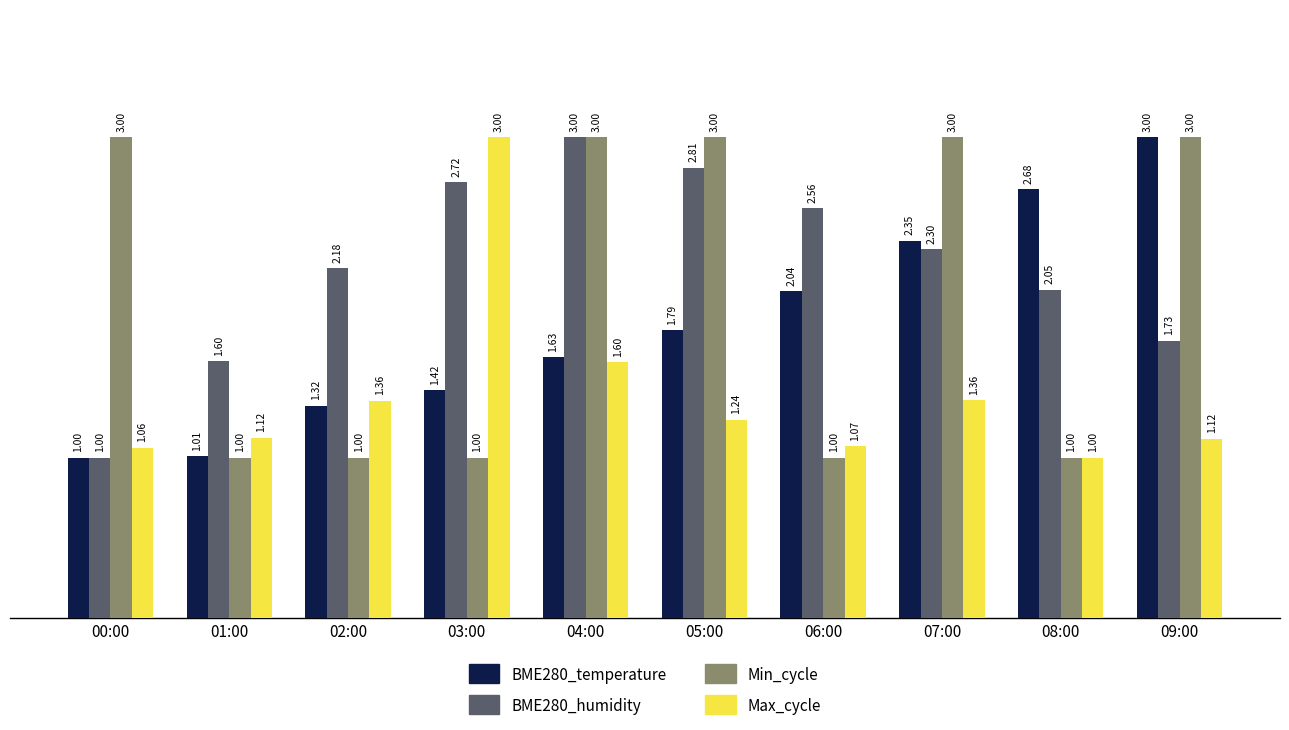

What is the lowest value of the Max_cycle series?

1.0